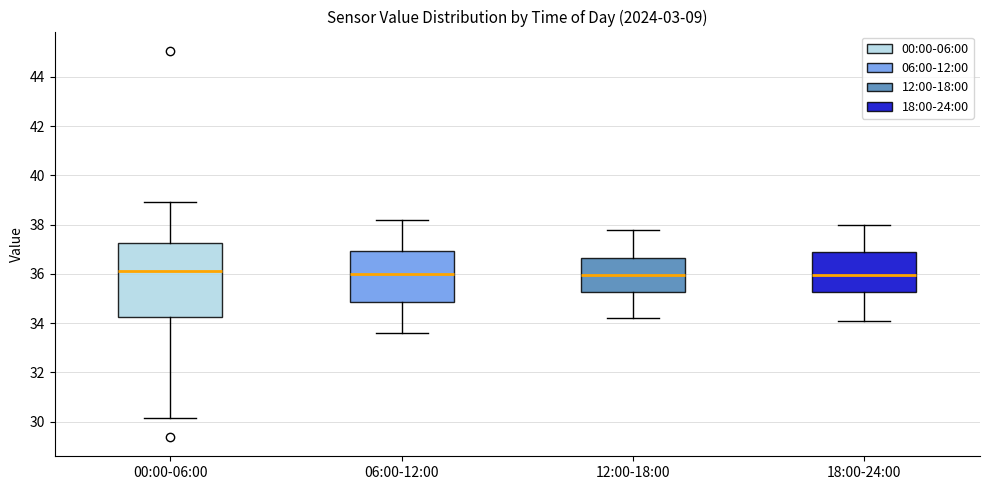

Reading left to right, read every box against the y-axis: the position of its median line, the range the box covers, and the ends of its whiskers. The values are not printed on the chart, so give them approximately, as read against the axis.

00:00-06:00: median 36.2, box 34.2 to 37.2, whiskers 30.2 to 39.0
06:00-12:00: median 36.0, box 34.8 to 37.0, whiskers 33.6 to 38.2
12:00-18:00: median 36.0, box 35.2 to 36.6, whiskers 34.2 to 37.8
18:00-24:00: median 36.0, box 35.2 to 37.0, whiskers 34.2 to 38.0